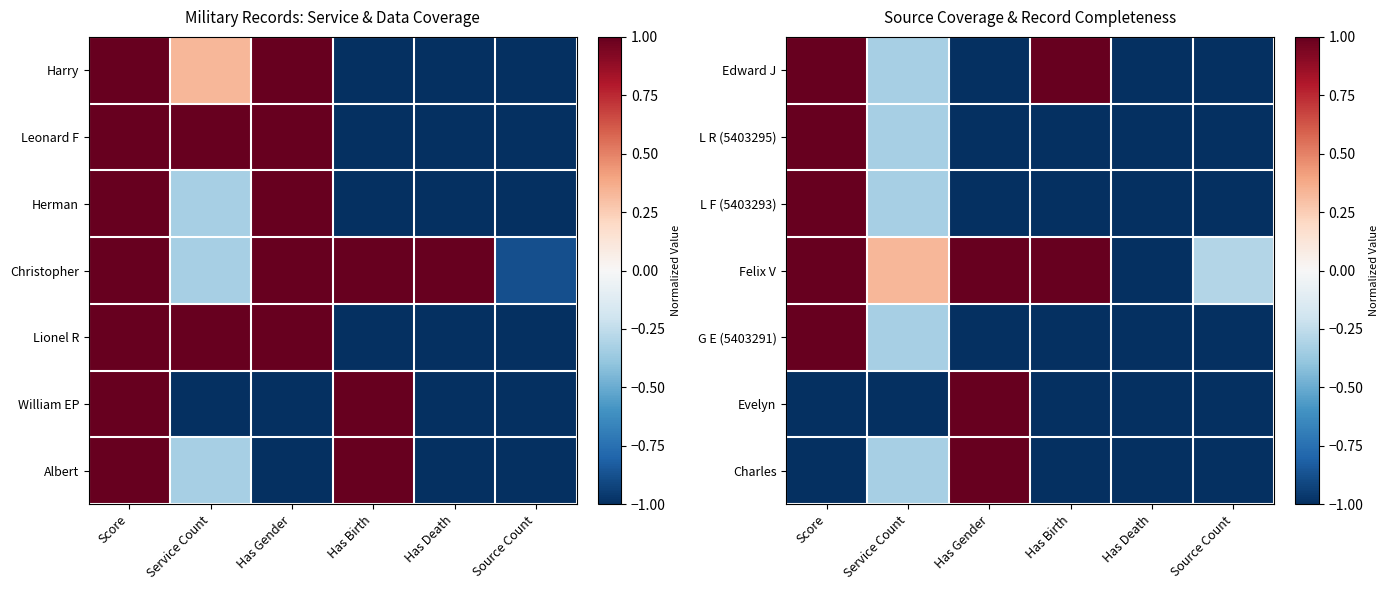

Count the number of data series in this chart.

7